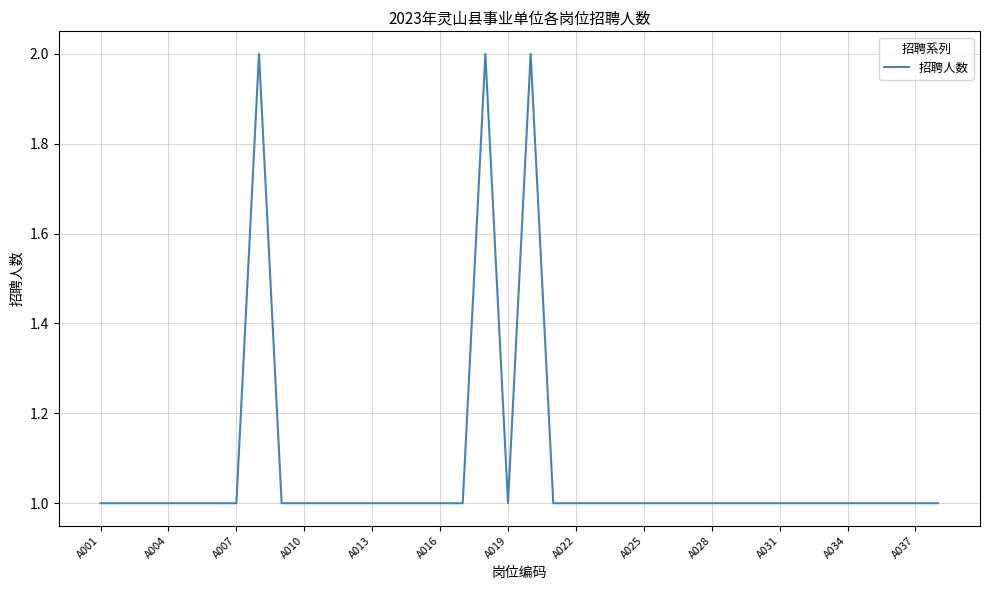

How many interior local valleys (lower than both neighbors) does the data have?

1